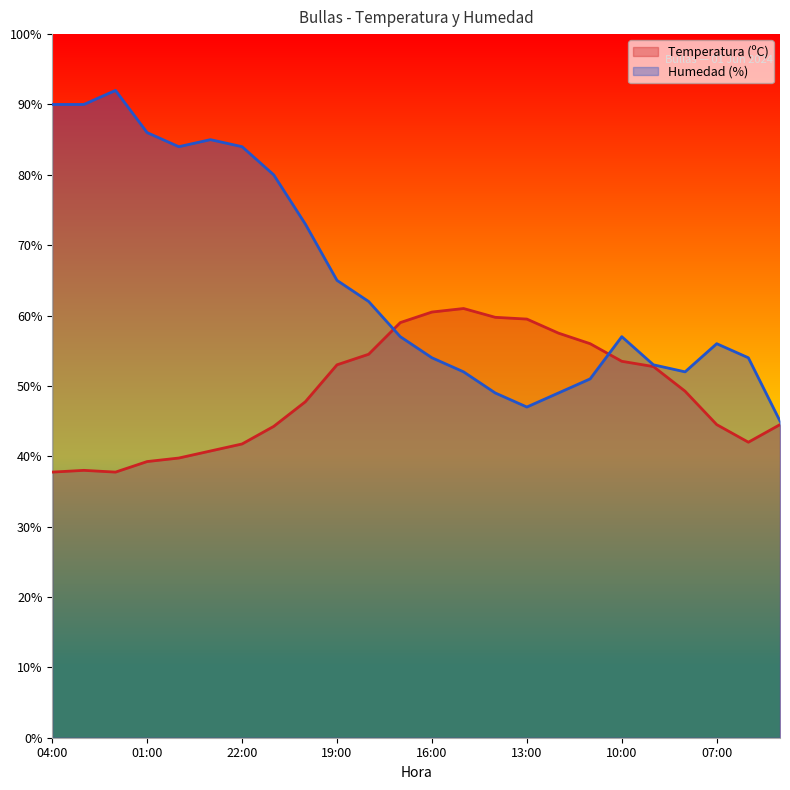

What is the sum of all Humedad (%) values?

1567.0